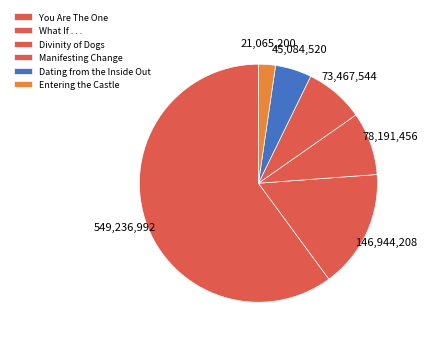

The Manifesting Change slice represents 8% of the pie. True or false?

True